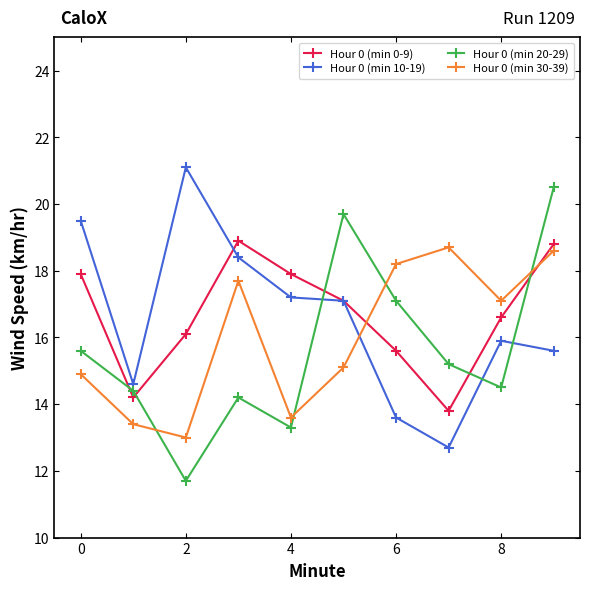

Does the chart display data point markers on the line(s)?

Yes